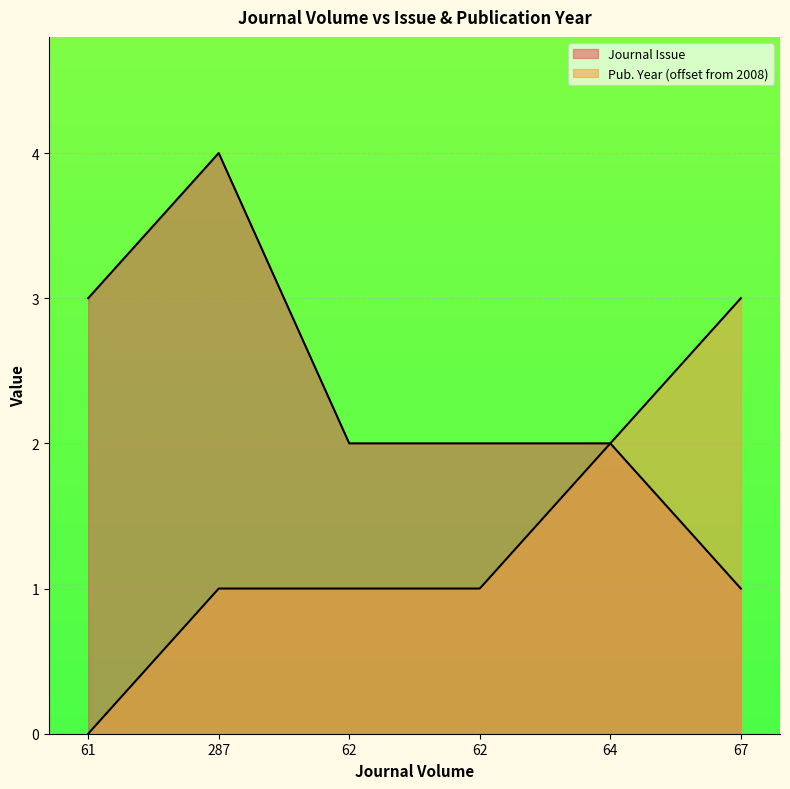

Between 67 and 64, which is larger?

64